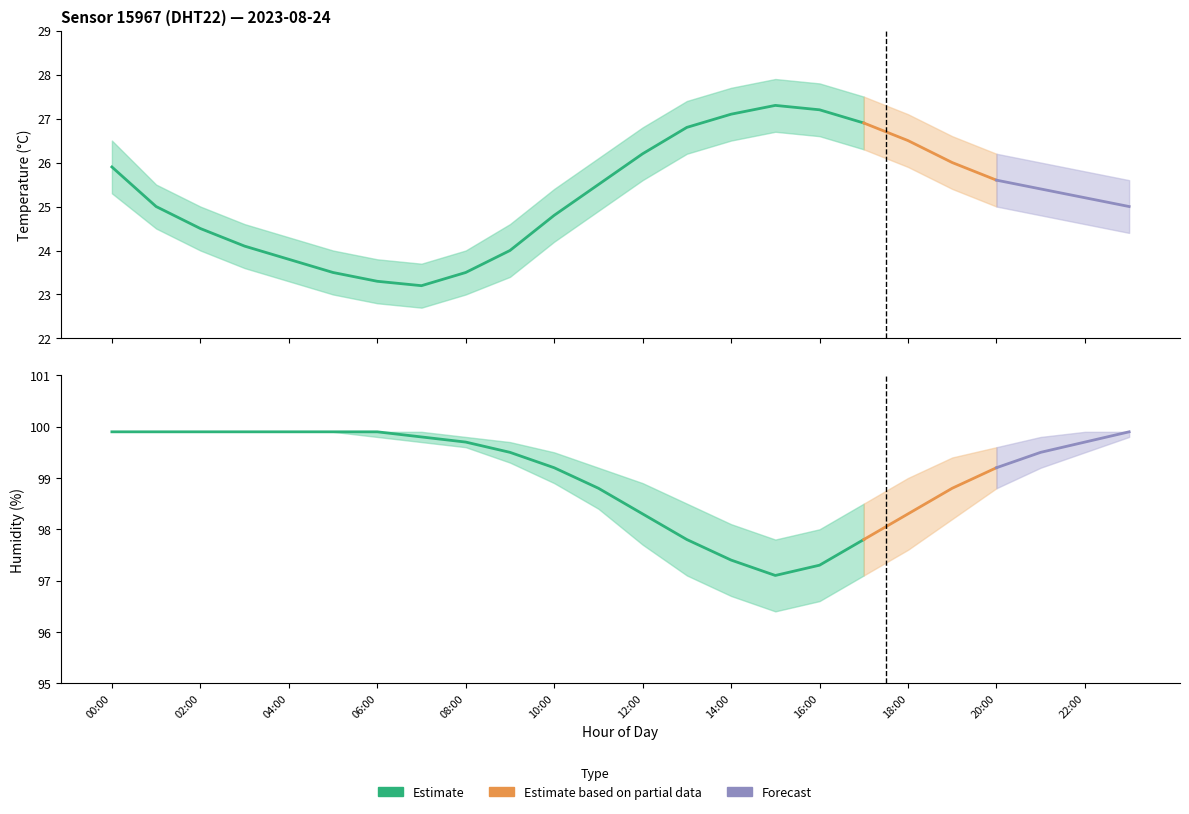

Between 03:00 and 05:00, which is larger?

03:00